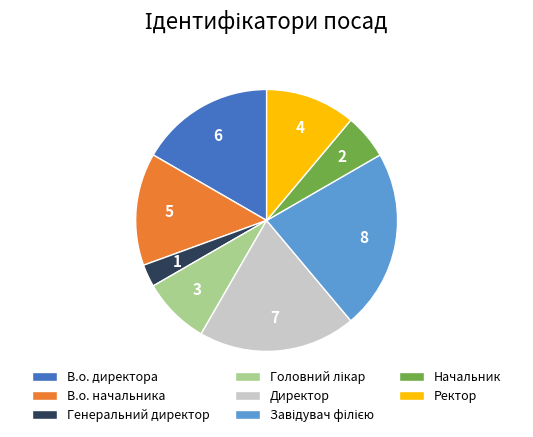

Is there a majority slice in this chart?

No